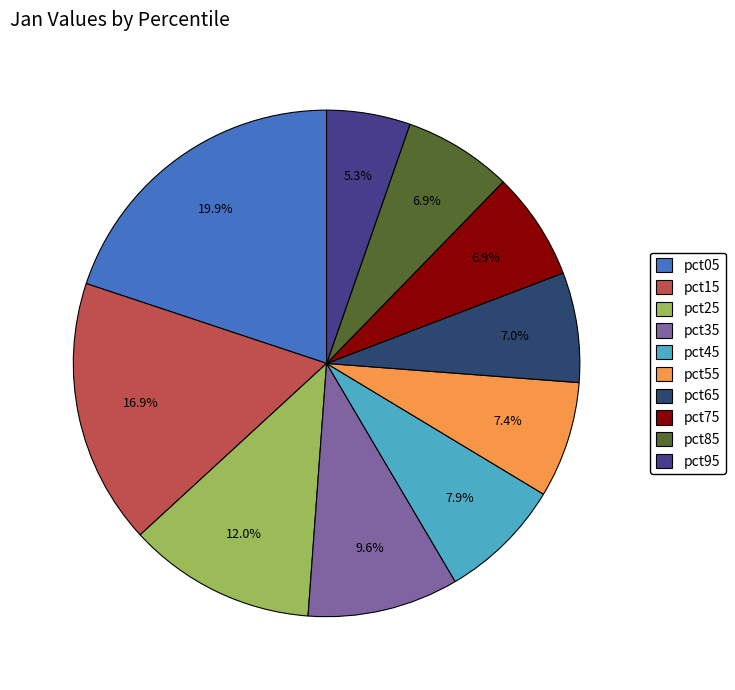

Which has a higher value, pct65 or pct05?

pct05